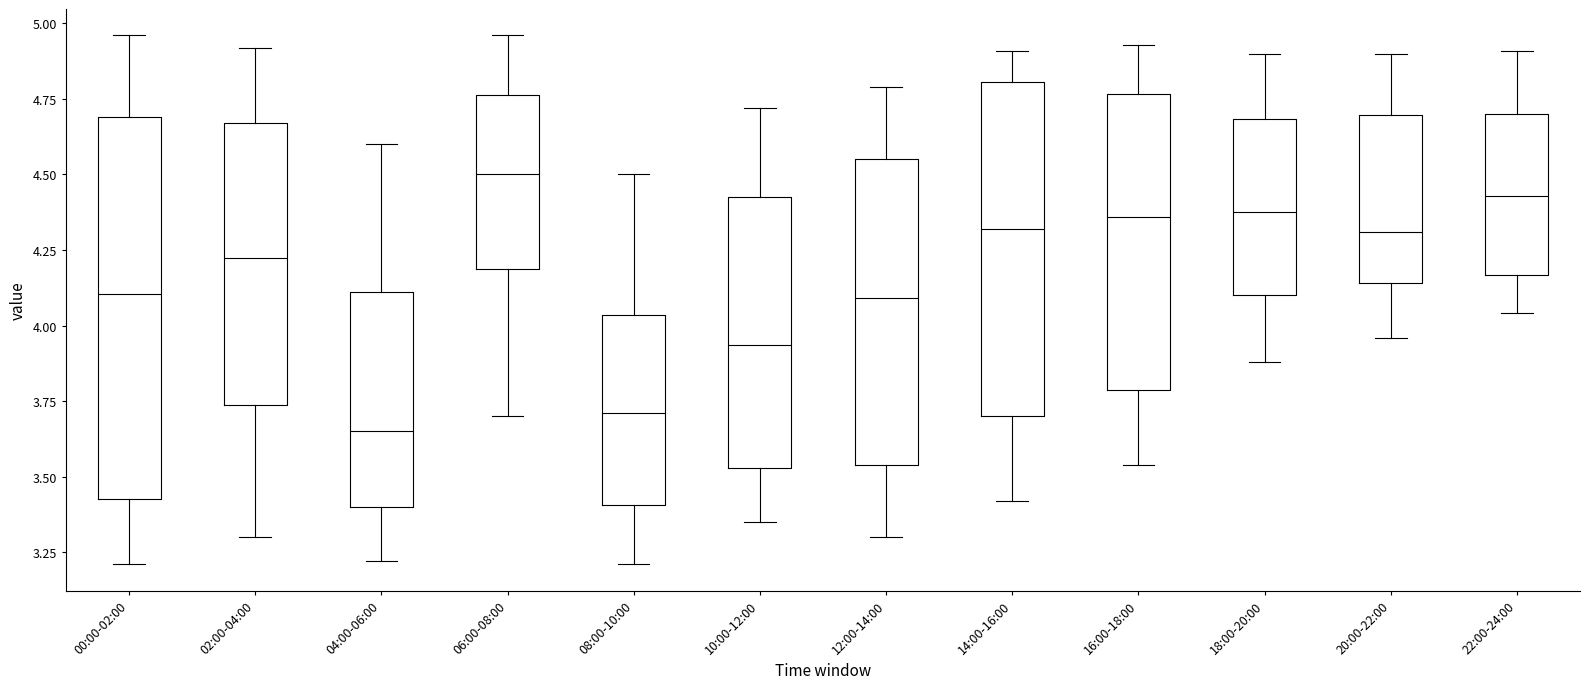

Which box is the tallest, from its lower edge to its upper edge?

00:00-02:00